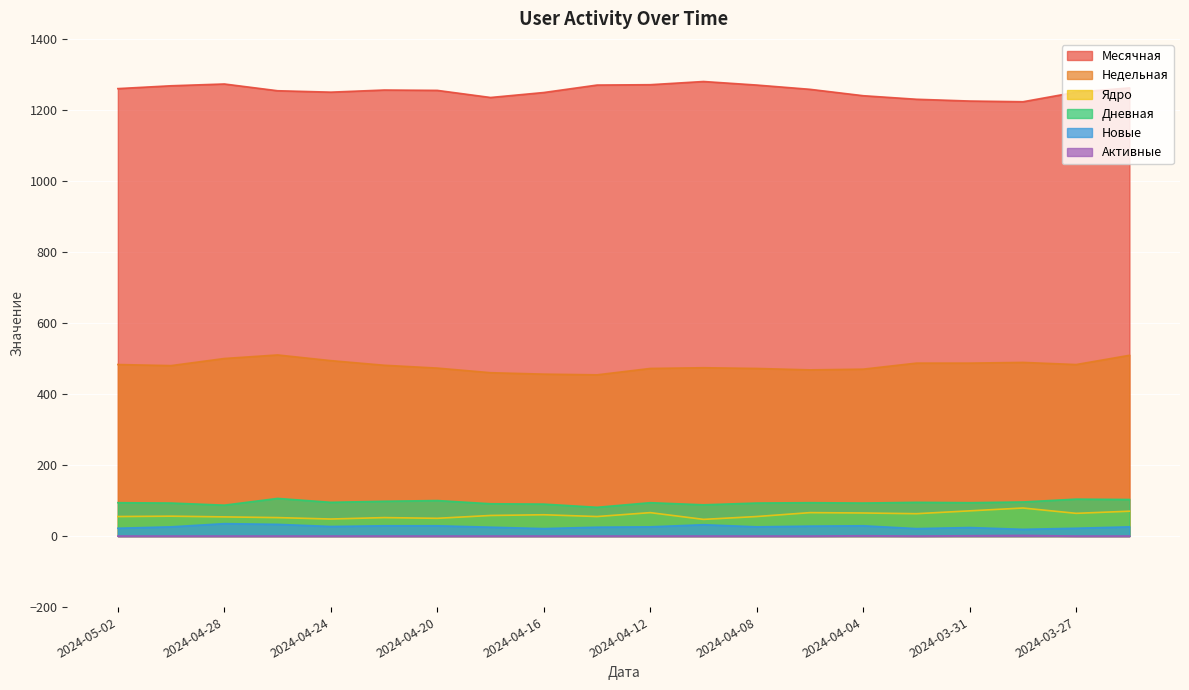

How many interior local peaks does the Ядро series have?

6